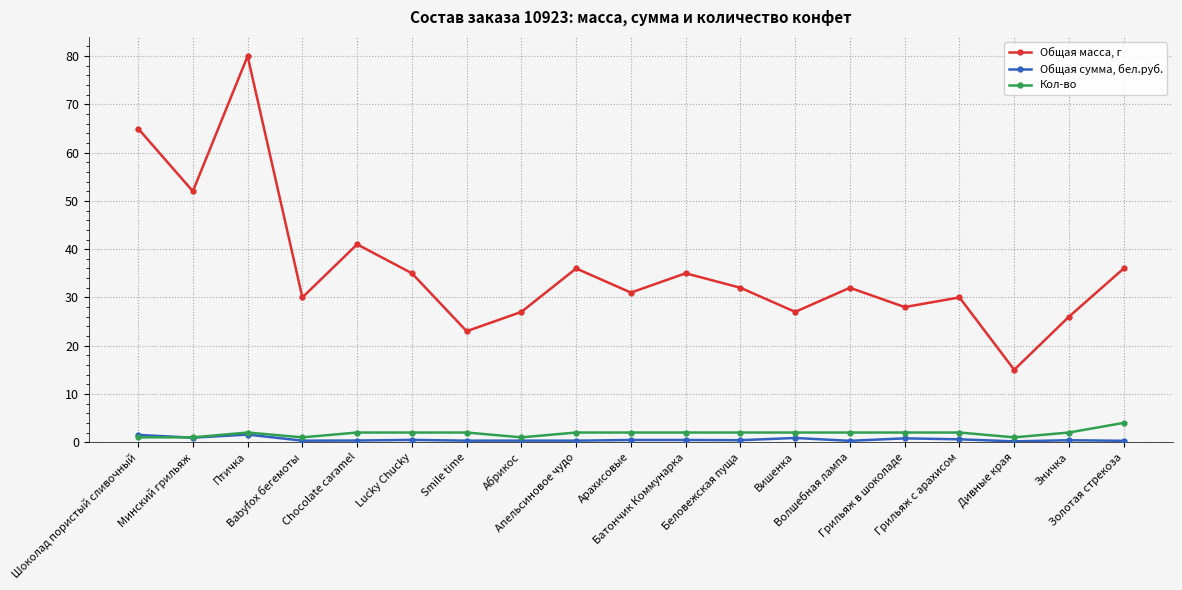

True or false: Общая сумма, бел.руб. has more than 2 points higher than both neighbors.

True